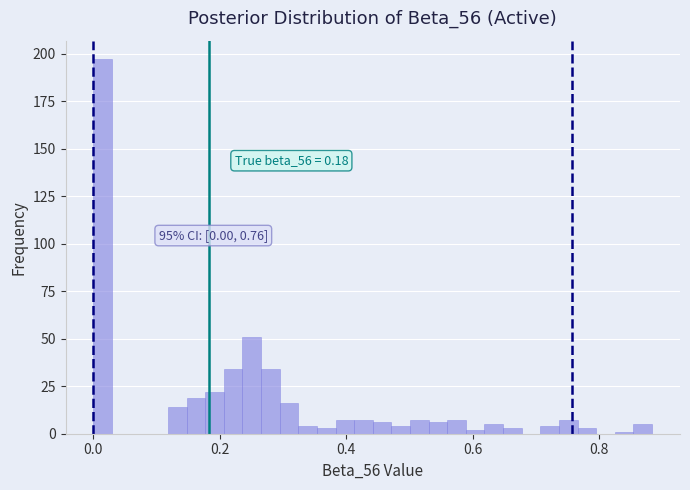

Around what value on the x-axis is the tallest bar? Give the approximate position of its centre, as read against the axis.

0.02